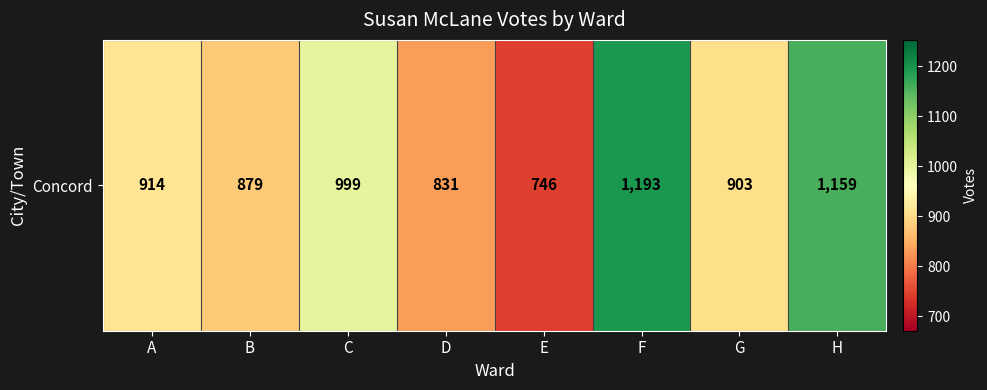

What is the change in value from B to F?

+314